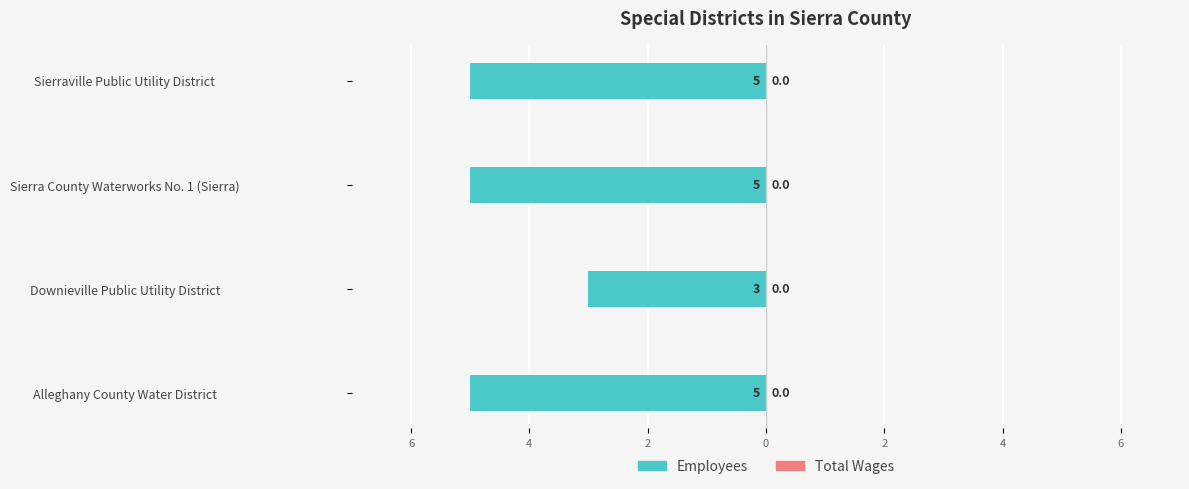

Are the bars horizontal?

Yes